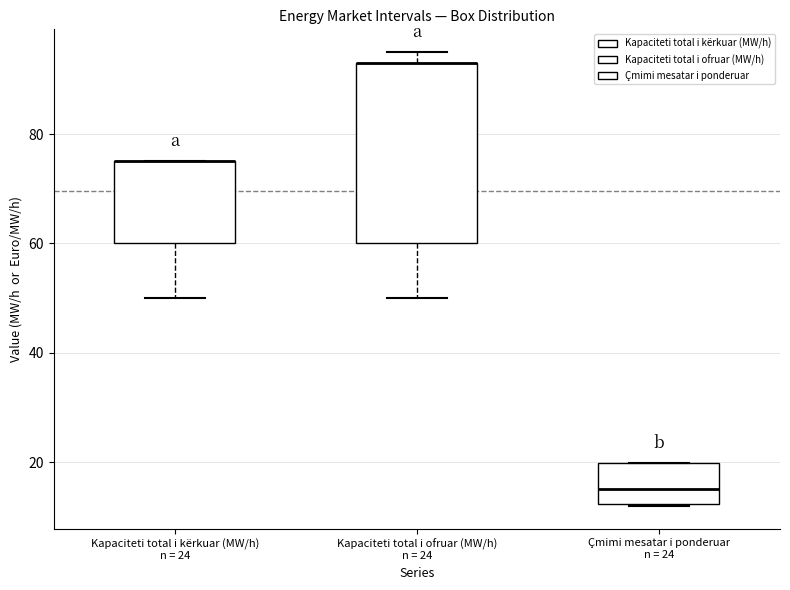

Reading left to right, transcribe this box plot: for each box, give where its median line is, the range the box spans, and where its two whiskers end, as read against the y-axis. The values are not printed on the chart, so give them approximately, as read against the axis.

Kapaciteti total i kërkuar (MW/h) n = 24: median 76 (drawn on the box's upper edge), box 60 to 76, whiskers 50 to 76
Kapaciteti total i ofruar (MW/h) n = 24: median 94 (drawn on the box's upper edge), box 60 to 94, whiskers 50 to 96
Çmimi mesatar i ponderuar n = 24: median 16, box 12 to 20, whiskers 12 to 20